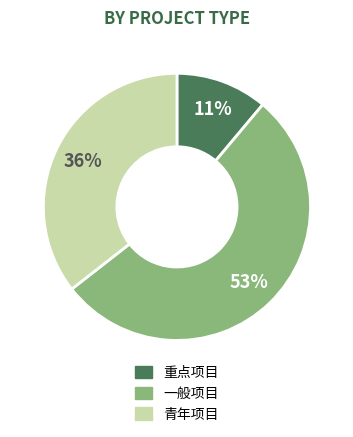

Combined, do 一般项目 and 重点项目 account for over 50%?

Yes